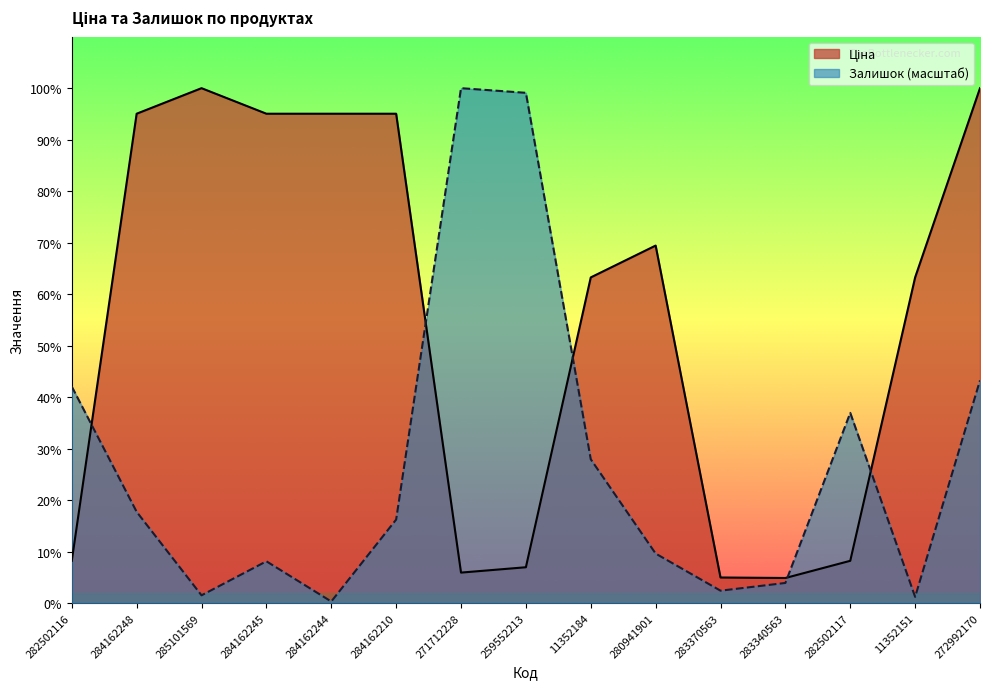

What is the value of the Залишок point at the 1st from the left?

4165.7